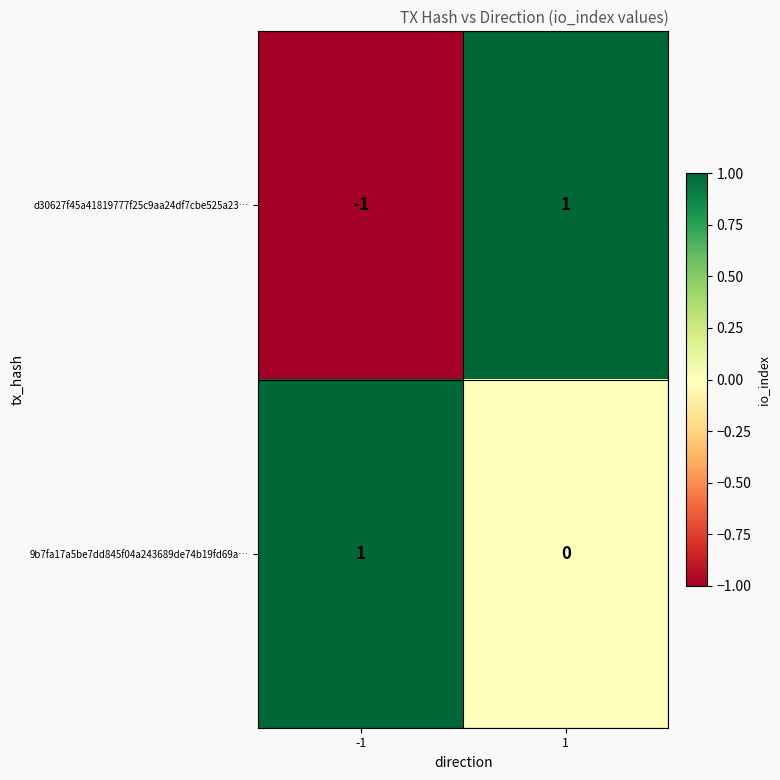

Which series has the largest total across all categories?

9b7fa17a5be7dd845f04a243689de74b19fd69a…